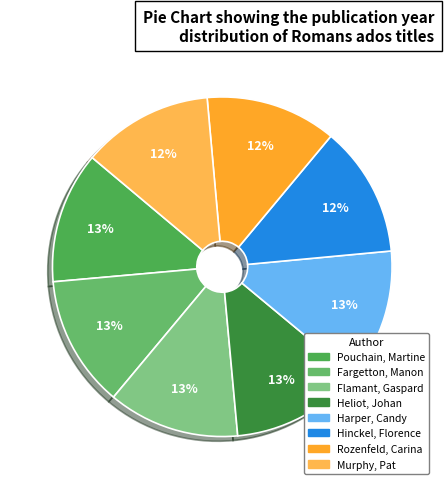

Between Harper, Candy and Rozenfeld, Carina, which is larger?

Harper, Candy